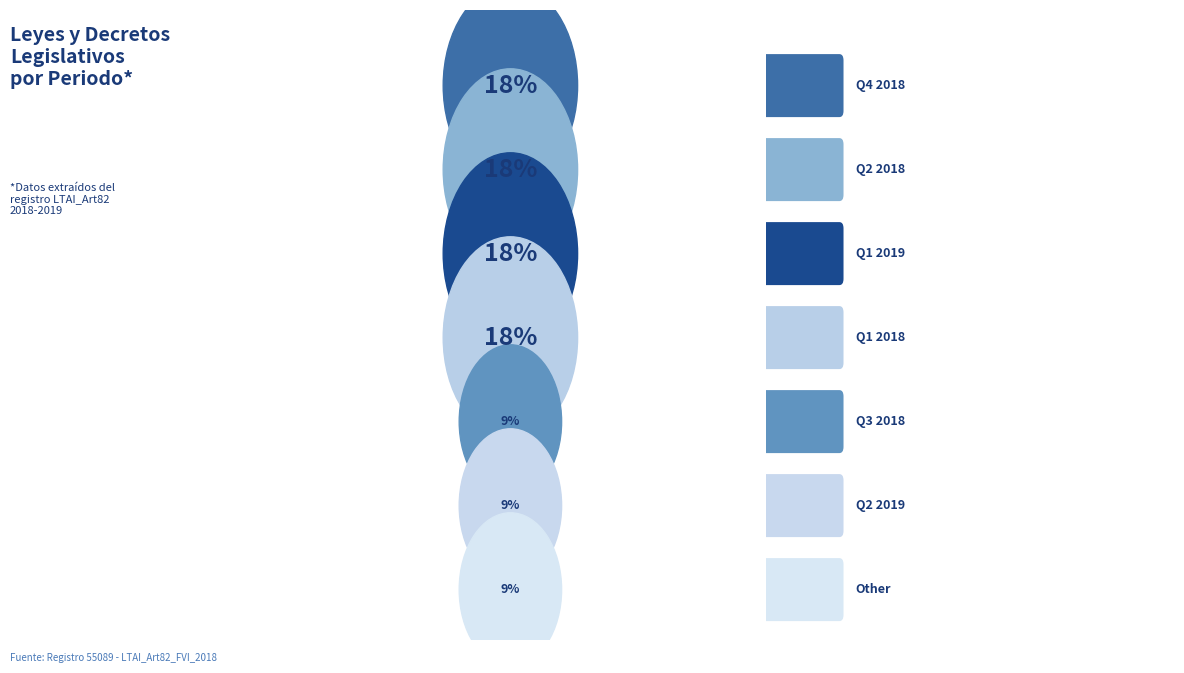

Does any single category account for the majority?

No